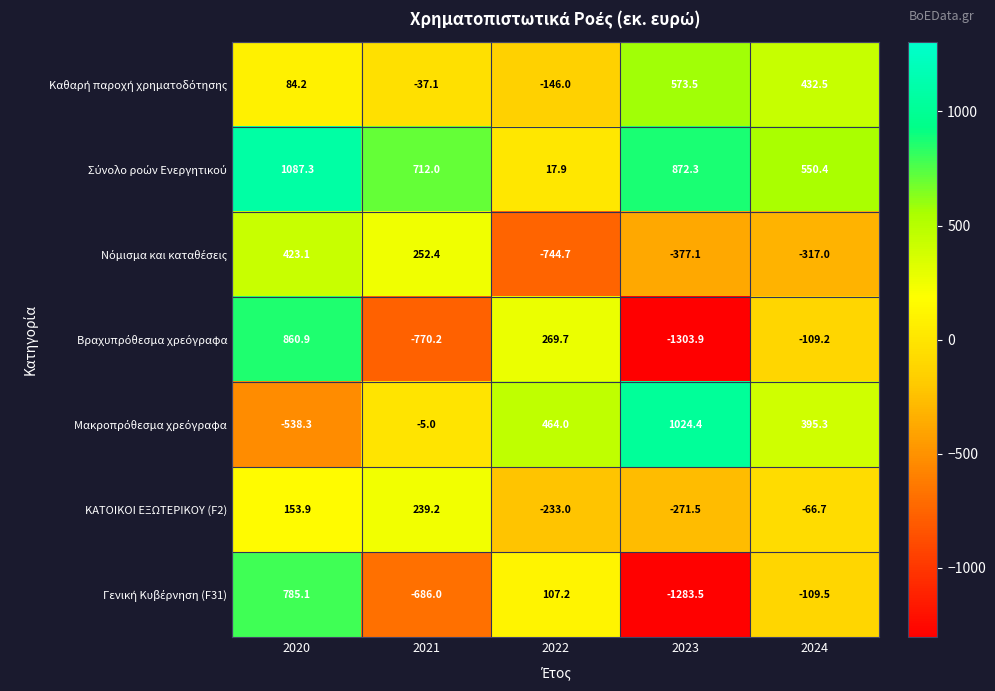

The value of ΚΑΤΟΙΚΟΙ ΕΞΩΤΕΡΙΚΟΥ (F2) at 2023 is -271.5. True or false?

True